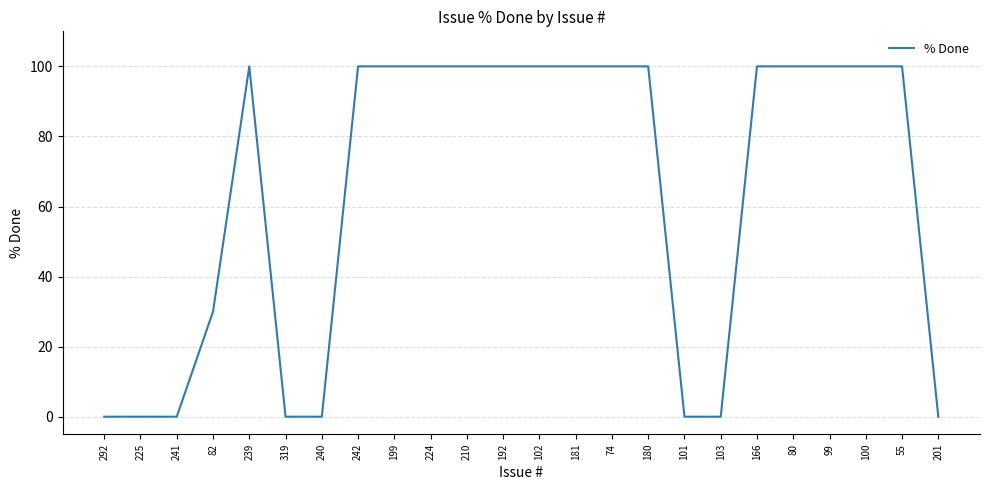

Reading right to left, extract all data points from this chart.

0	100	100	100	100	100	0	0	100	100	100	100	100	100	100	100	100	0	0	100	30	0	0	0